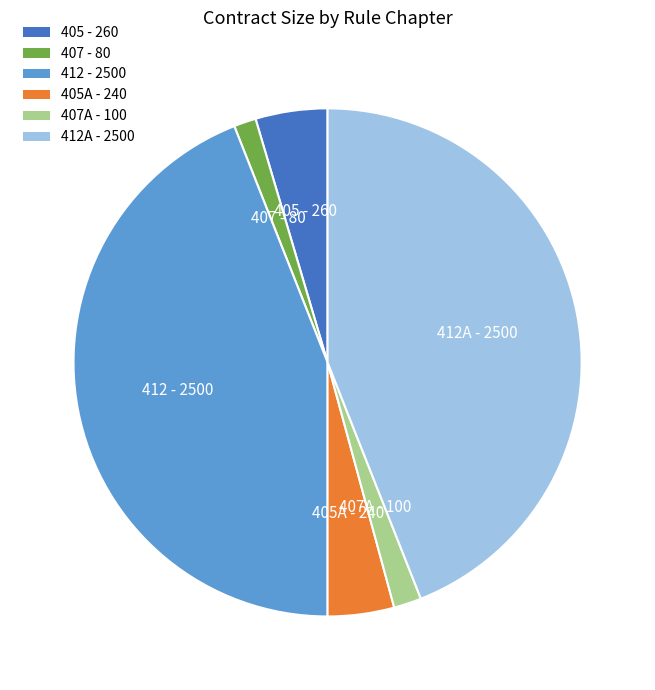

Is there any slice that represents more than half of the pie?

No